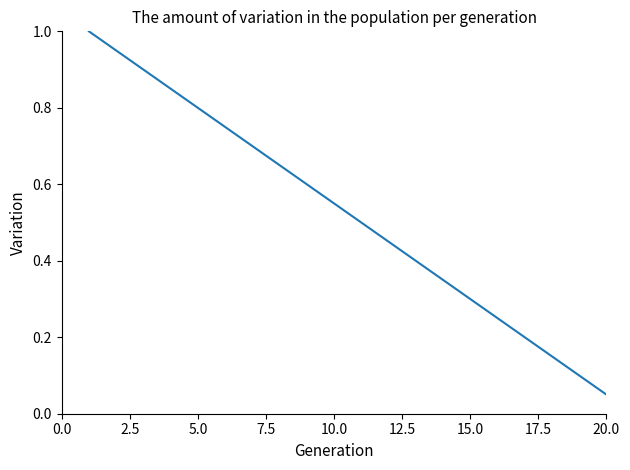

What is the greatest value displayed?

1.0